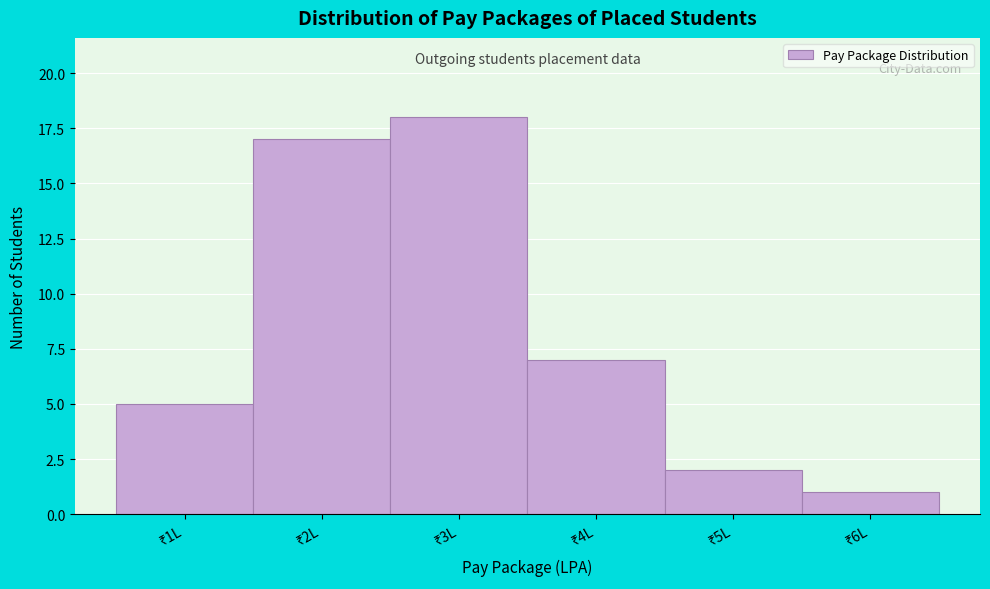

Reading left to right, extract all data points from this chart.

5	17	18	7	2	1